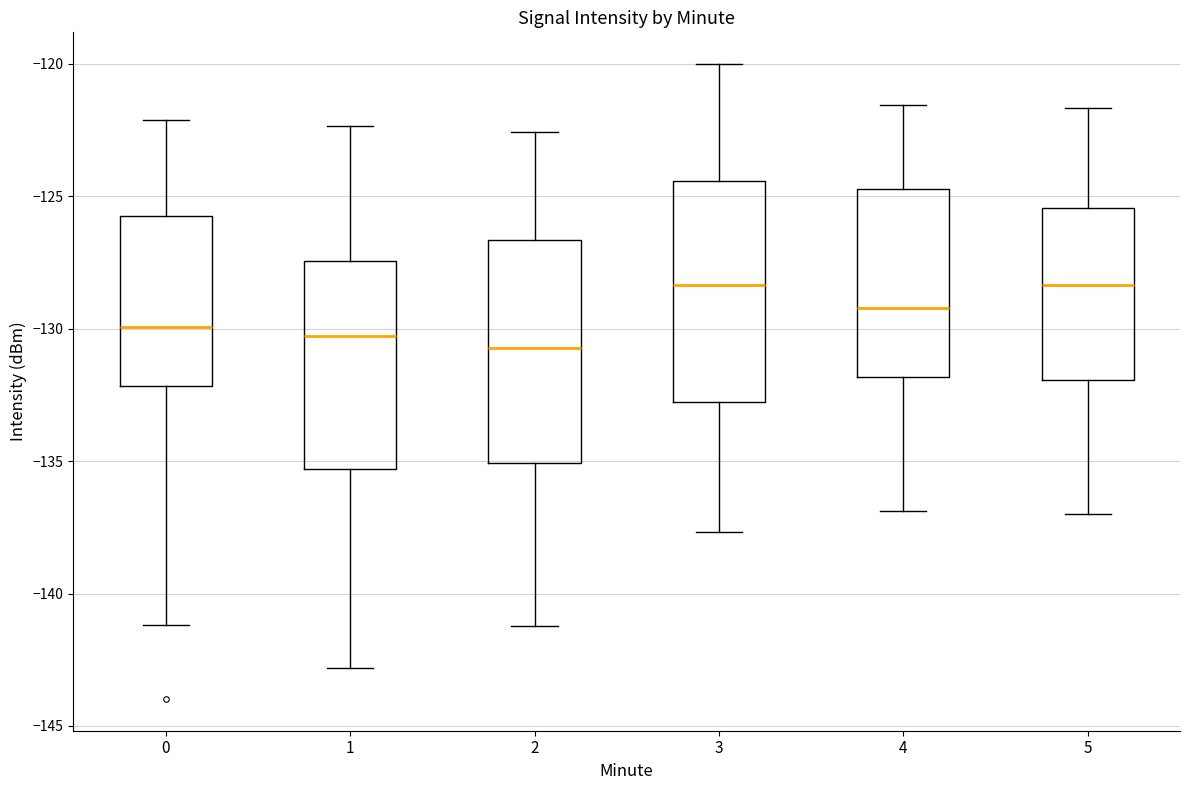

Reading left to right, transcribe this box plot: for each box, give where its median line is, the range the box spans, and where its two whiskers end, as read against the y-axis. The values are not printed on the chart, so give them approximately, as read against the axis.

0: median -130.0, box -132.0 to -125.5, whiskers -141.0 to -122.0
1: median -130.5, box -135.5 to -127.5, whiskers -143.0 to -122.5
2: median -130.5, box -135.0 to -126.5, whiskers -141.0 to -122.5
3: median -128.5, box -133.0 to -124.5, whiskers -137.5 to -120.0
4: median -129.0, box -132.0 to -124.5, whiskers -137.0 to -121.5
5: median -128.5, box -132.0 to -125.5, whiskers -137.0 to -121.5